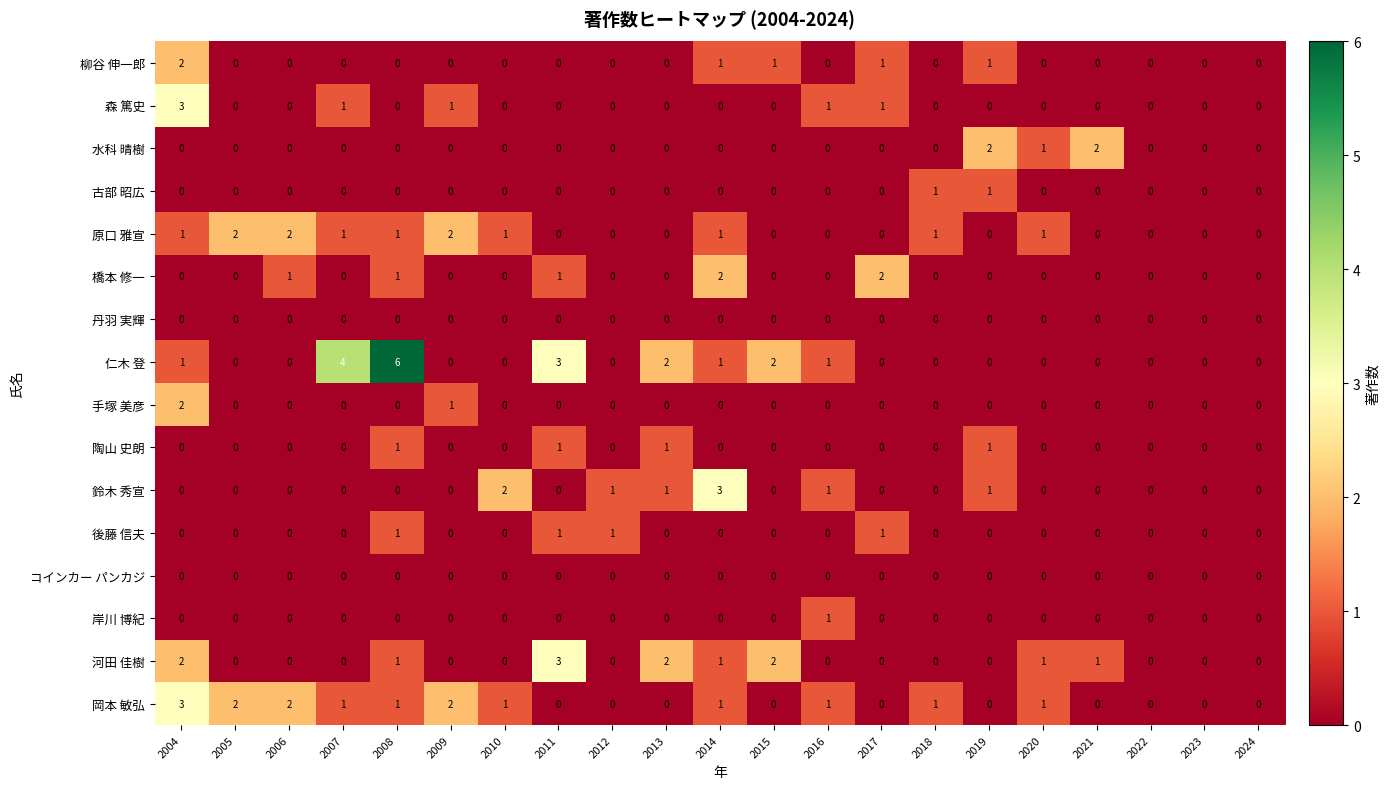

Which series has the largest range (max minus min)?

仁木 登